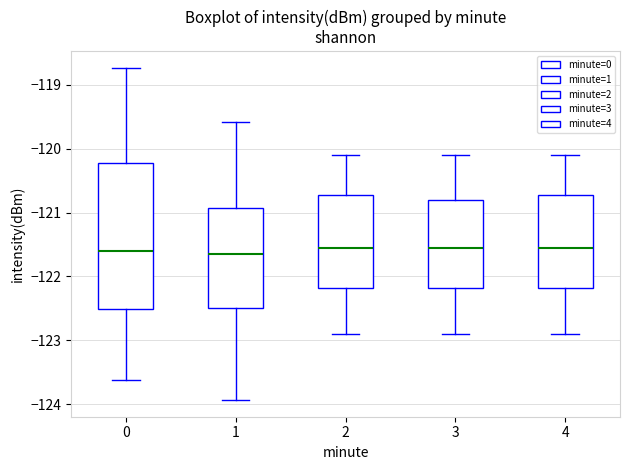

Reading left to right, read every box against the y-axis: the position of its median line, the range the box covers, and the ends of its whiskers. The values are not printed on the chart, so give them approximately, as read against the axis.

0: median -121.6, box -122.5 to -120.2, whiskers -123.6 to -118.7
1: median -121.6, box -122.5 to -120.9, whiskers -123.9 to -119.6
2: median -121.5, box -122.2 to -120.7, whiskers -122.9 to -120.1
3: median -121.5, box -122.2 to -120.8, whiskers -122.9 to -120.1
4: median -121.5, box -122.2 to -120.7, whiskers -122.9 to -120.1